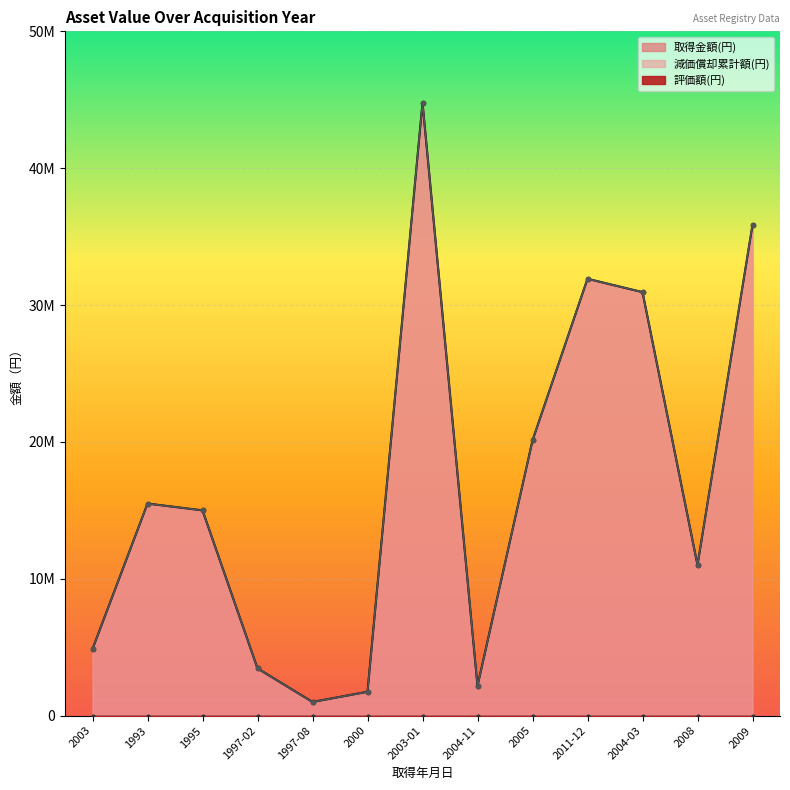

List the labels in order of 取得金額(円) value, smallest first.

1997-08, 2000, 2004-11, 1997-02, 2003, 2008, 1995, 1993, 2005, 2004-03, 2011-12, 2009, 2003-01